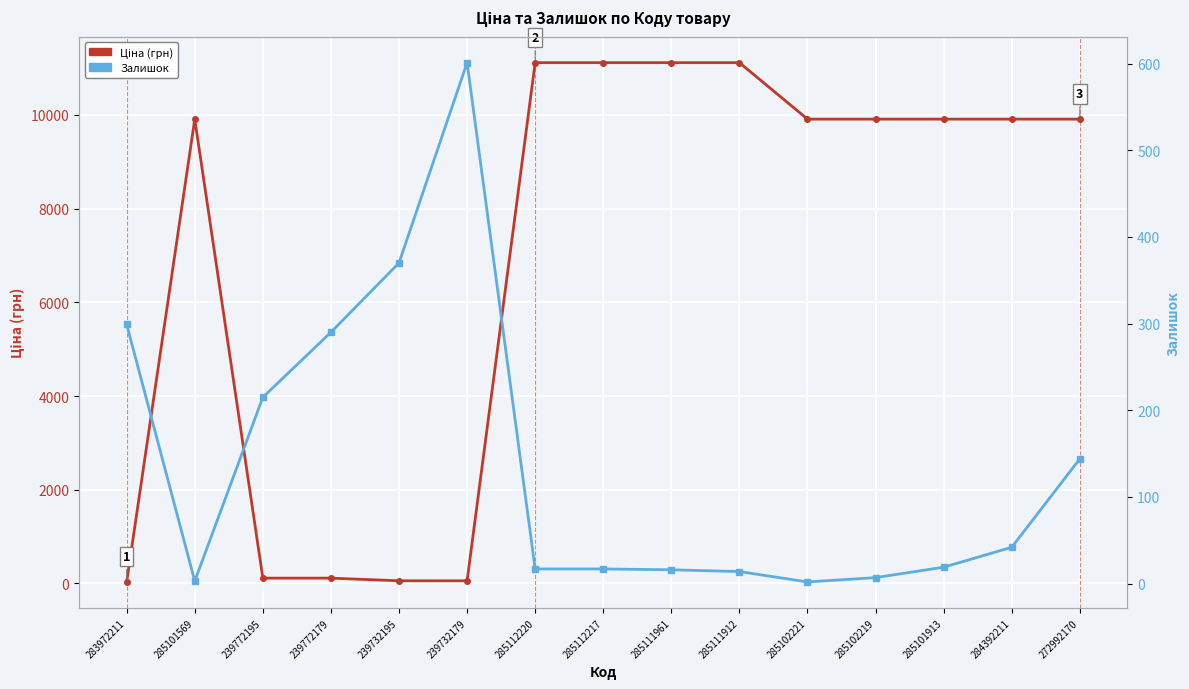

How many interior local peaks does the Залишок series have?

1